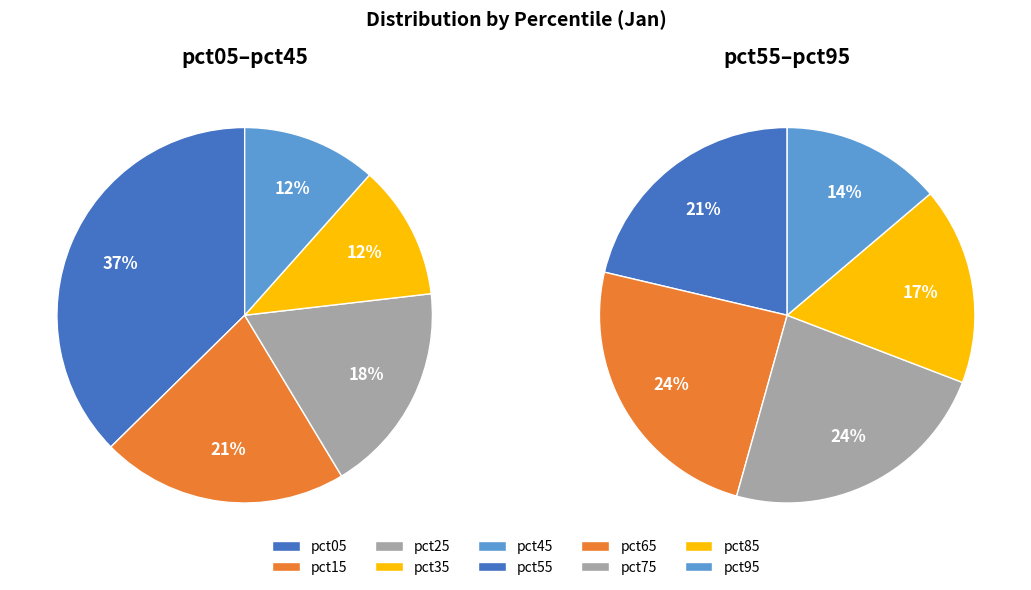

What is the largest slice in the pie chart?

pct05